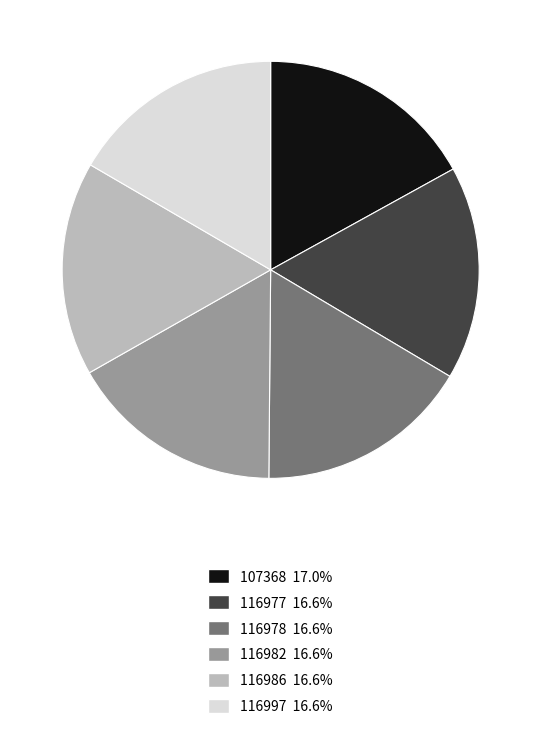

Is the sum of 116982 16.6% and 107368 17.0% greater than half?

No